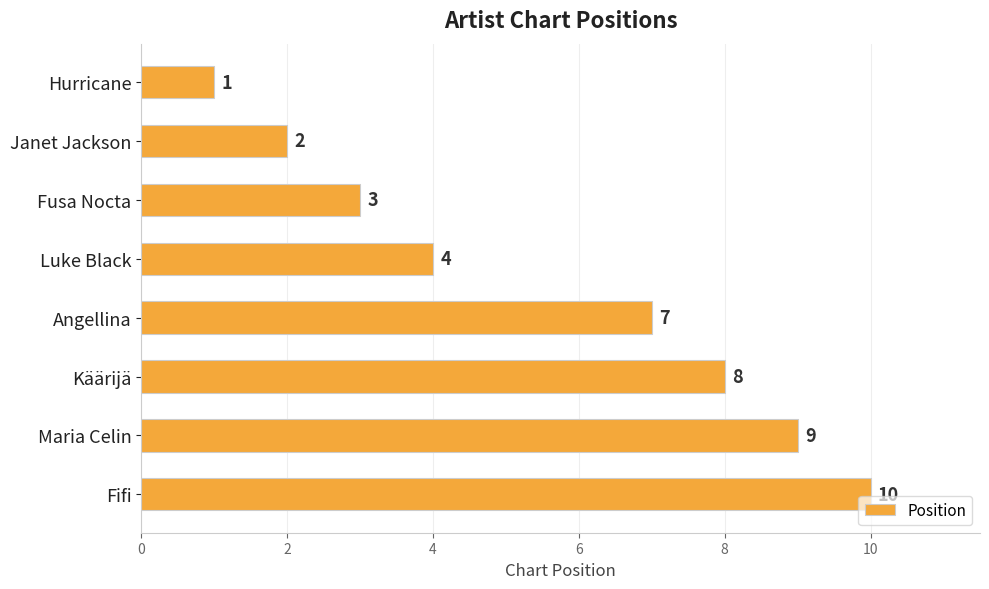

Rank the categories by value from highest to lowest.

Fifi, Maria Celin, Käärijä, Angellina, Luke Black, Fusa Nocta, Janet Jackson, Hurricane